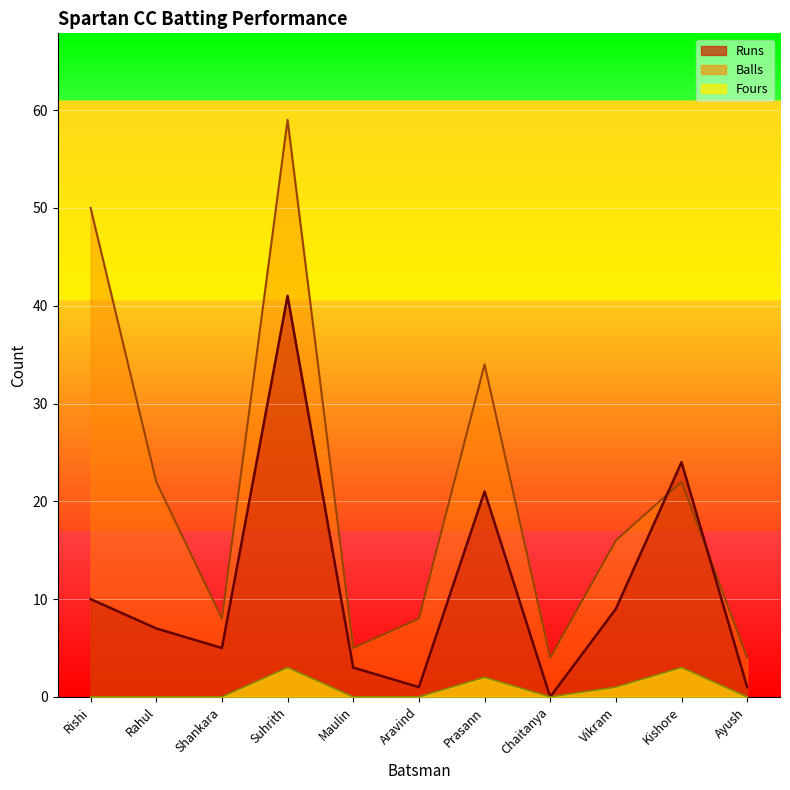

Between which two adjacent categories do Balls and Runs first intersect?

Vikram and Kishore